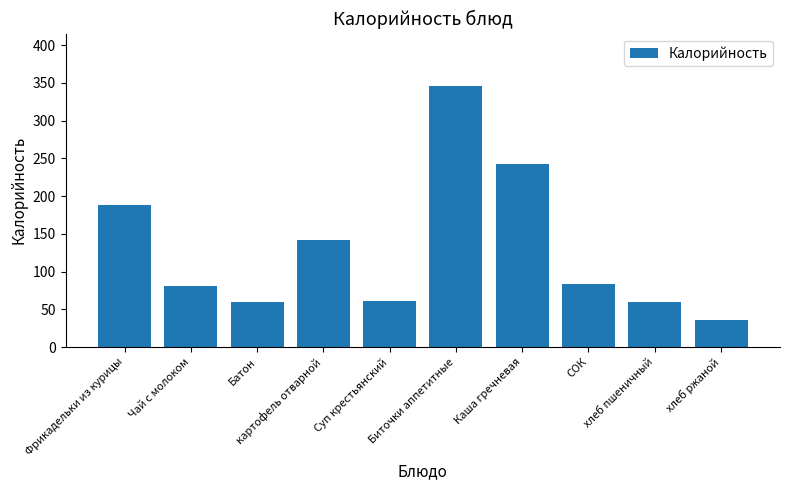

What is the change in value from Суп крестьянский to Каша гречневая?

+182